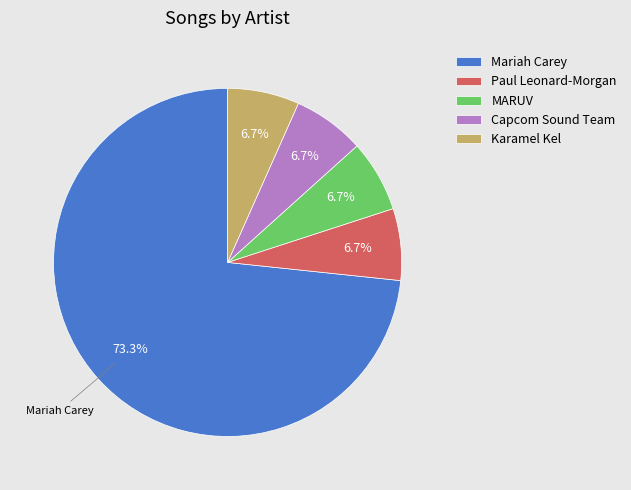

Combined, do Mariah Carey and Capcom Sound Team account for over 50%?

Yes